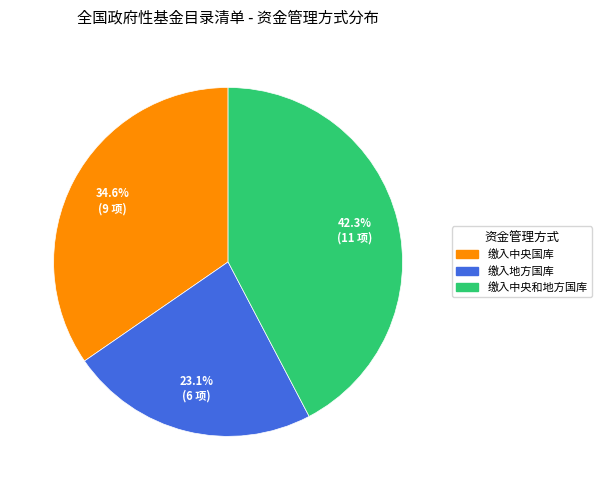

Is 缴入地方国库 the majority of the pie?

No